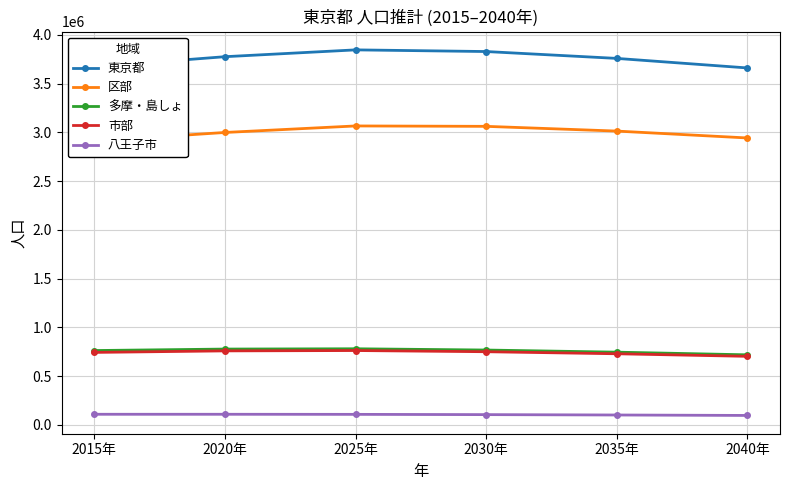

Is it true that 八王子市 equals 31233 at 2030年?

False